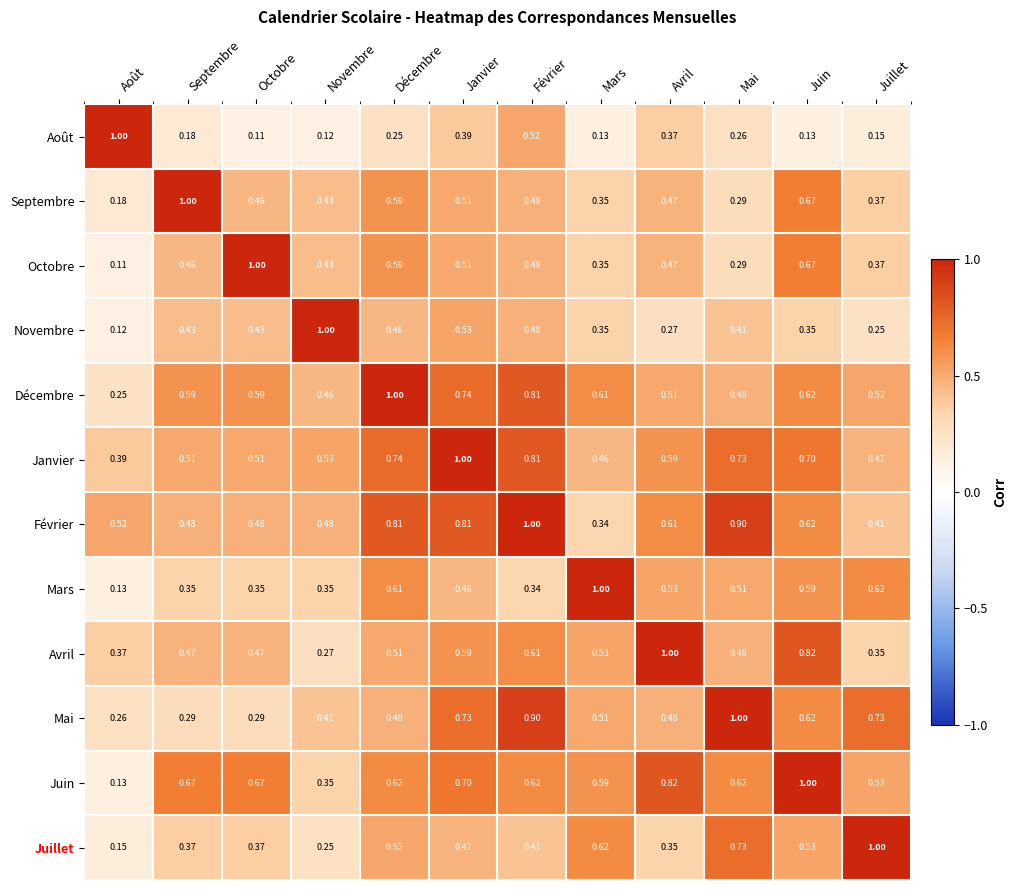

Which series has the largest total across all categories?

Février